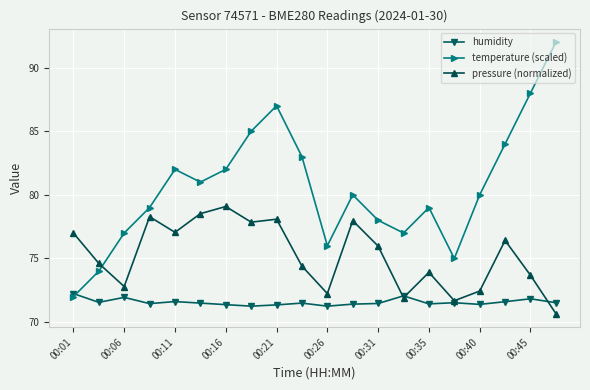

Which series ends up on top after the final intersection of temperature (scaled) and humidity?

temperature (scaled)